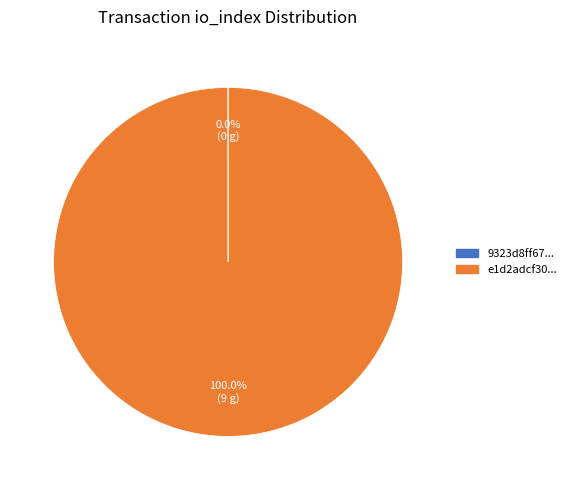

Is there any slice that represents more than half of the pie?

Yes